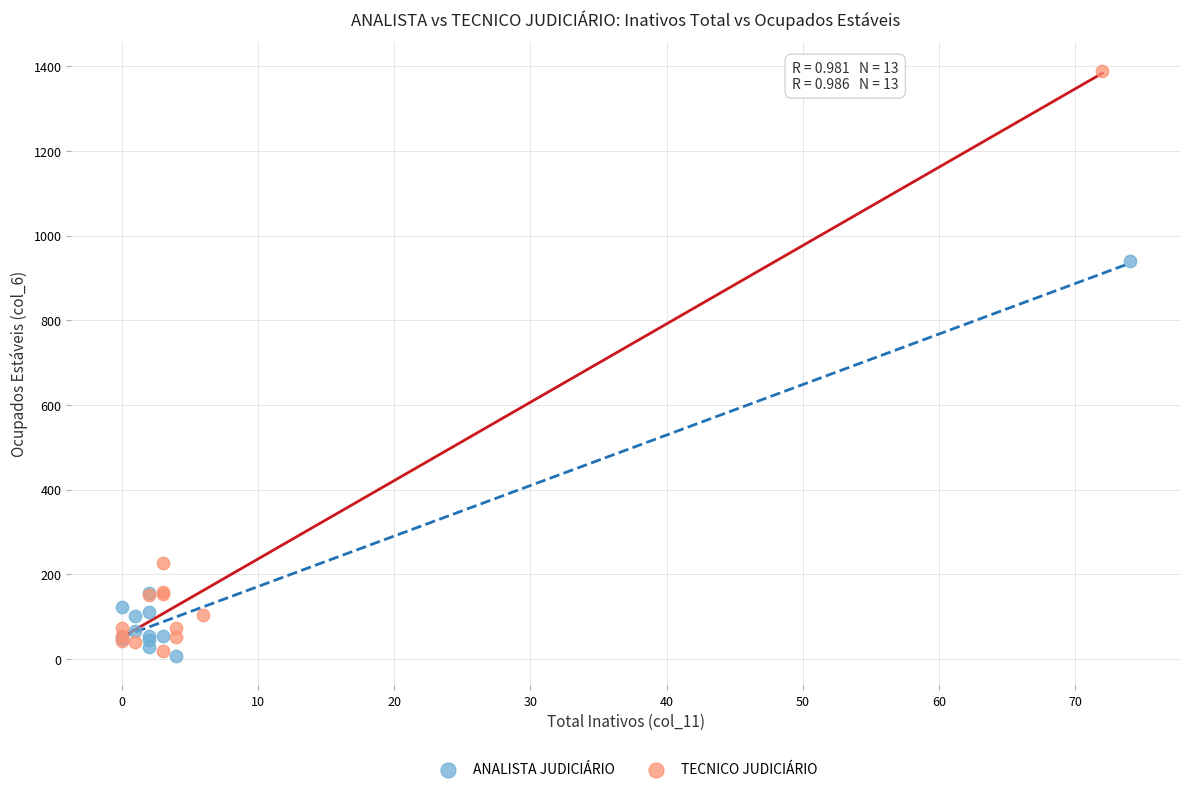

Which series contains the highest Y value?

TECNICO JUDICIÁRIO